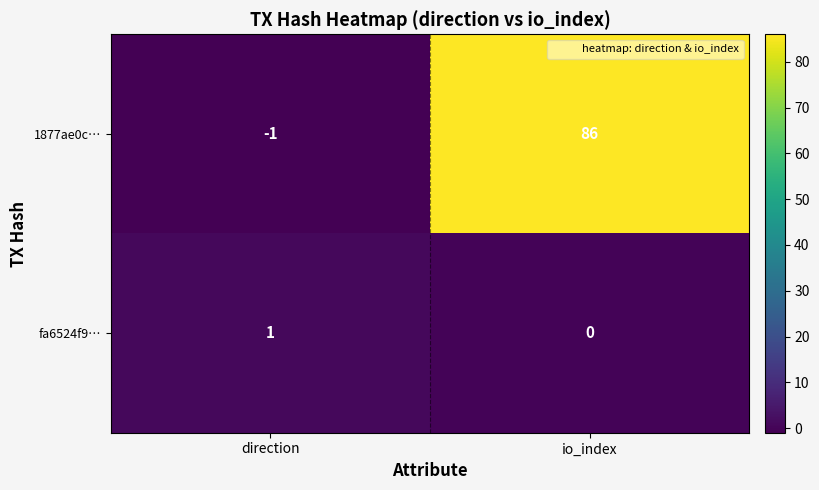

Reading left to right, list all the values displayed in this chart.

1877ae0c…: direction=-1	io_index=86
fa6524f9…: direction=1	io_index=0